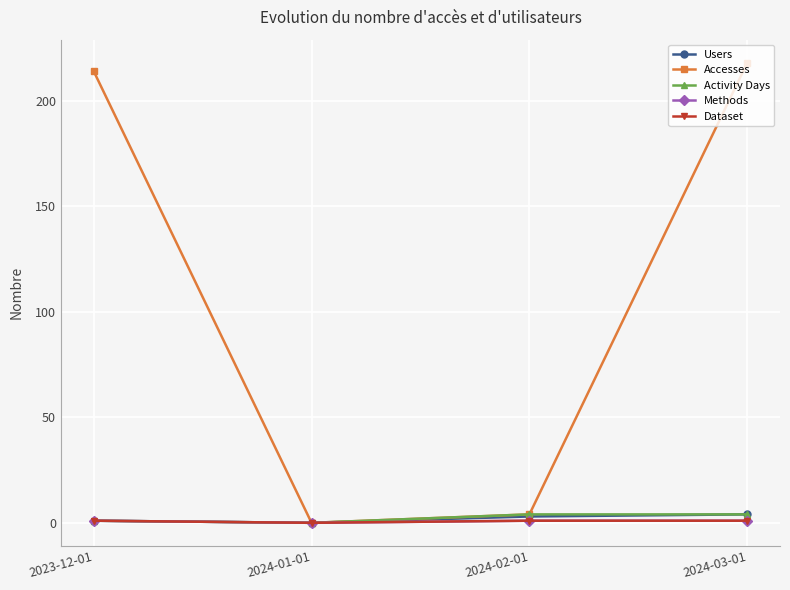

What is the sum of the Dataset values at 2024-02-01 and 2024-03-01?

2